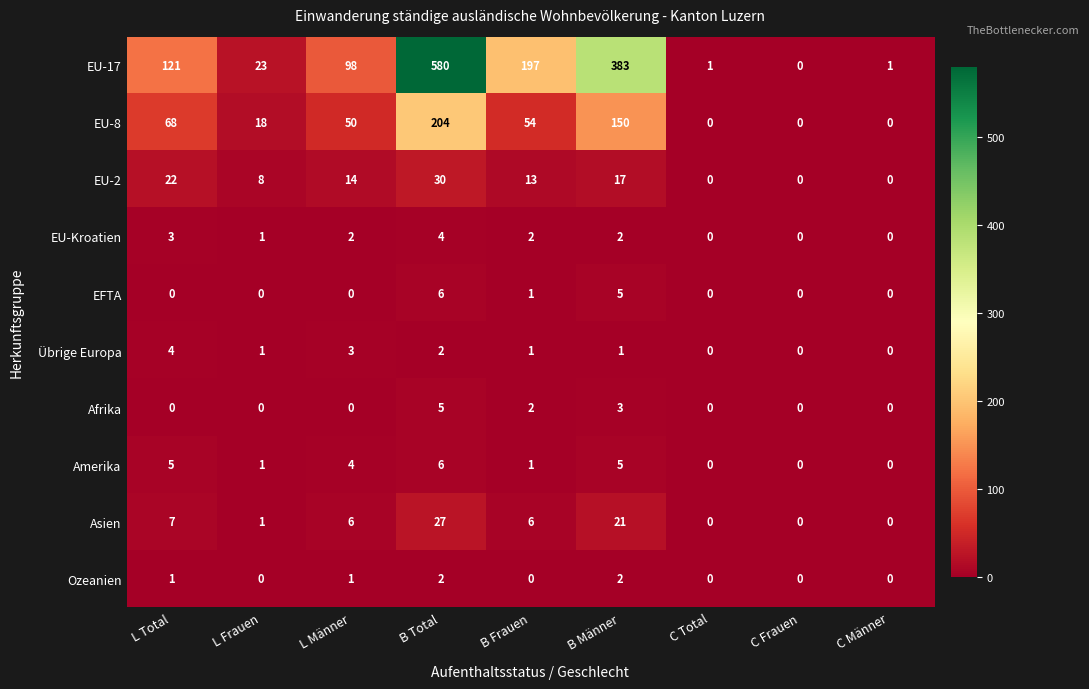

What is the maximum value for Asien?

27